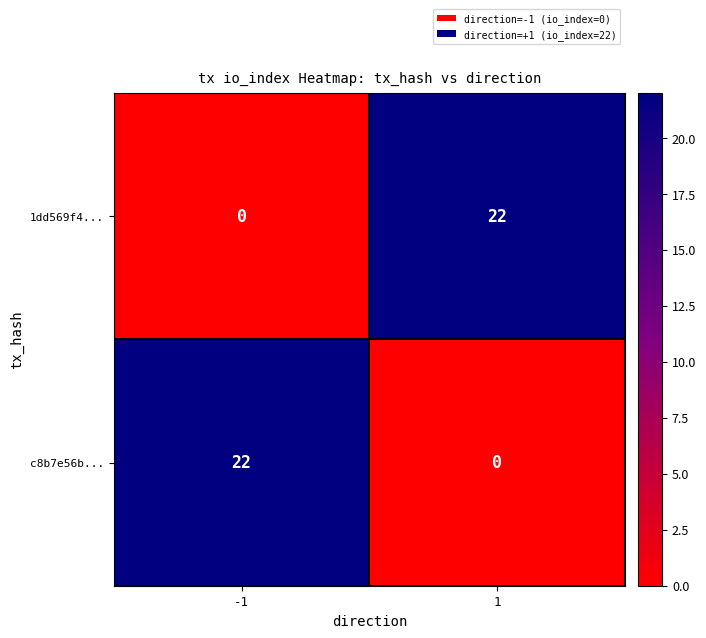

At 1, list the series in order from largest to smallest.

1dd569f4..., c8b7e56b...